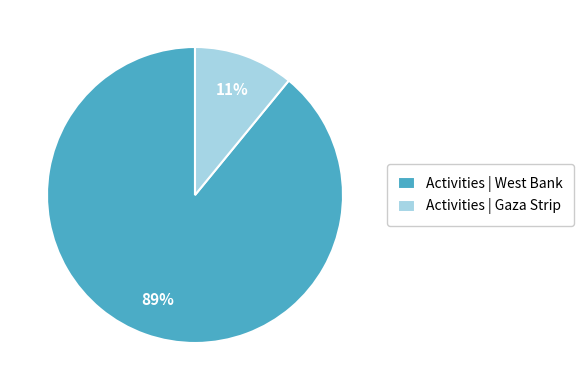

Which category has the smallest portion of the pie?

Activities | Gaza Strip